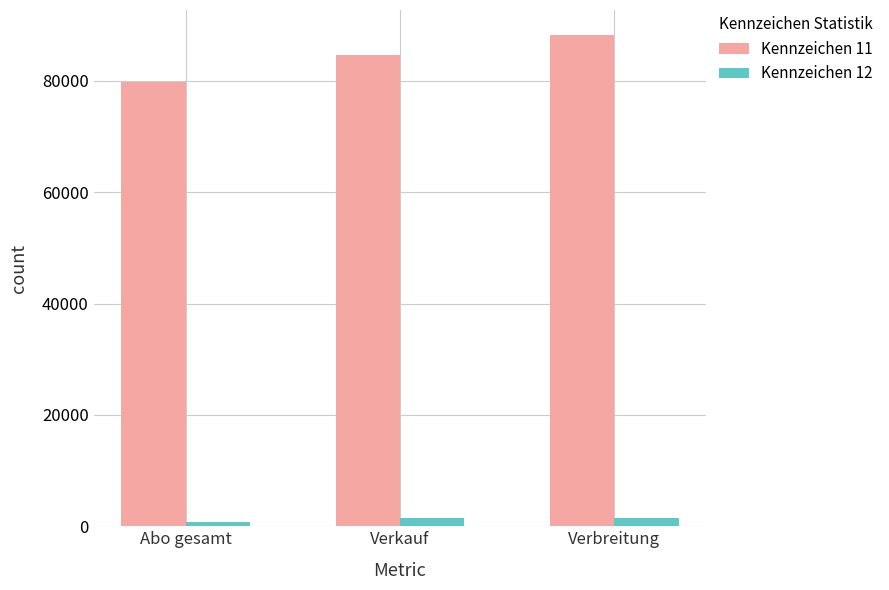

What is the total value across all series at Verbreitung?

89878